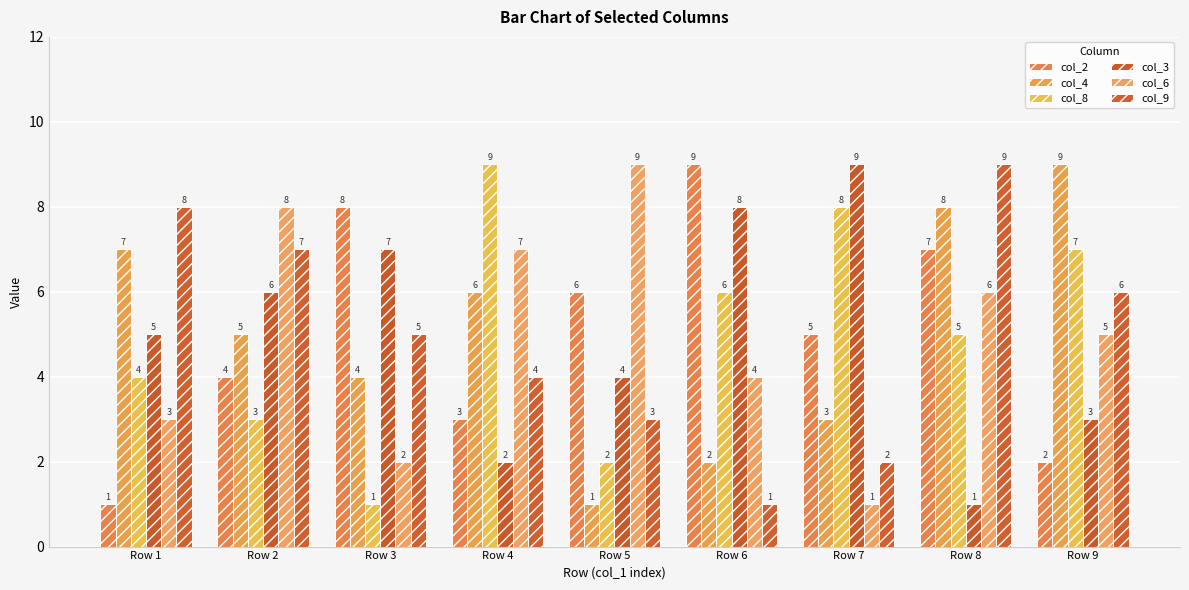

Which series changed the most between Row 3 and Row 9?

col_2